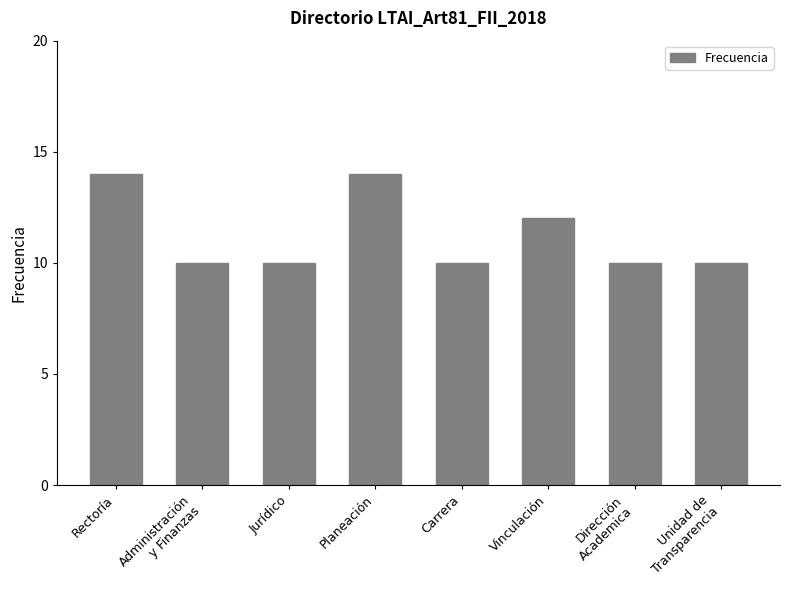

At which label is the value closest to 12?

Vinculación